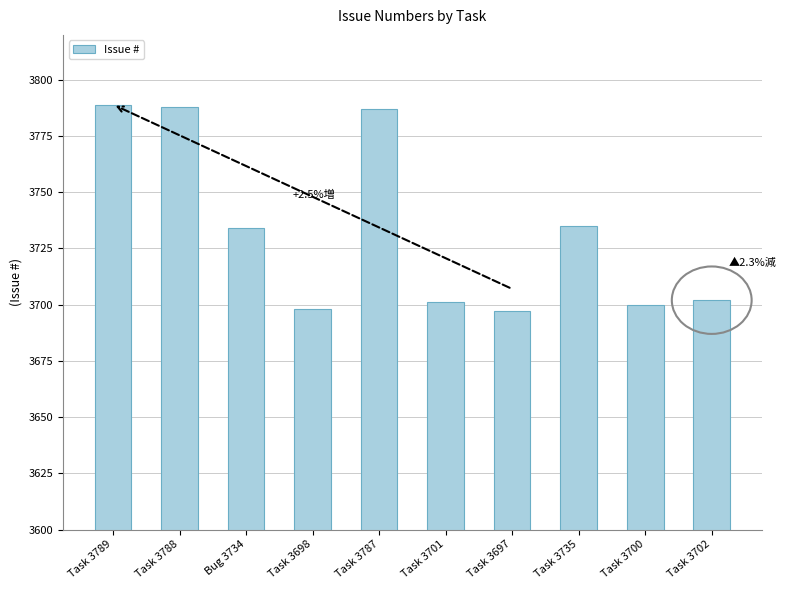

What is the approximate value at Task 3787?

3787